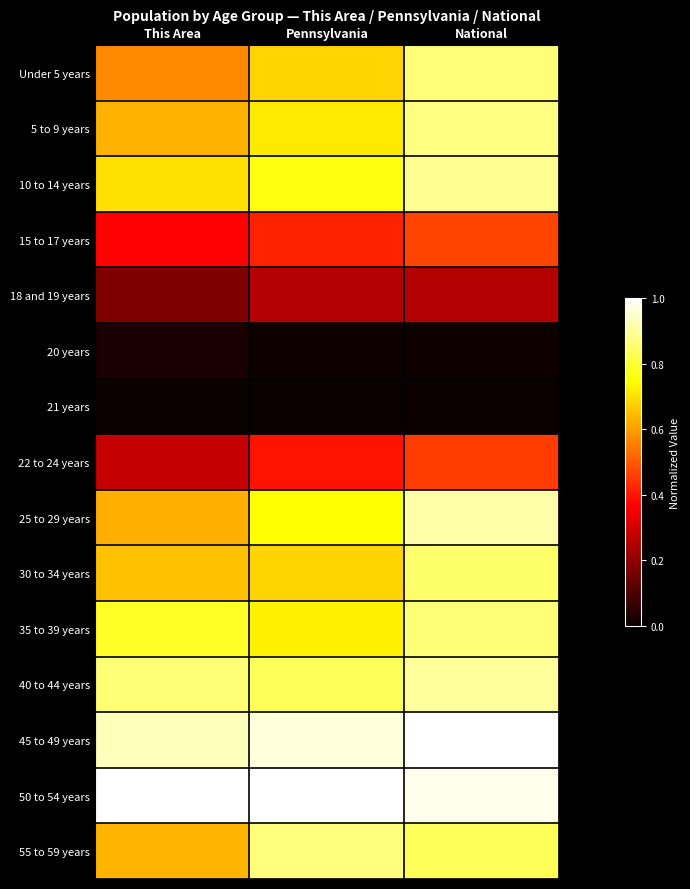

At how many categories does at least one series exceed 0?

3